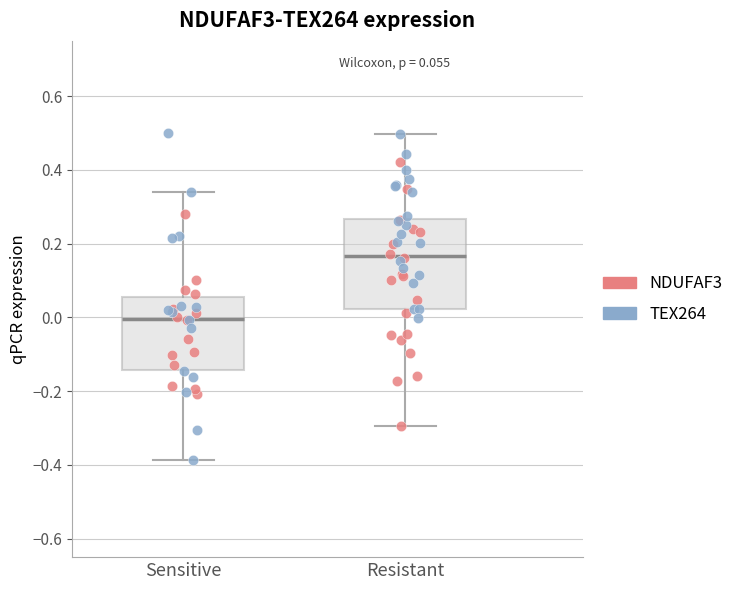

Which box has the highest median line?

Resistant